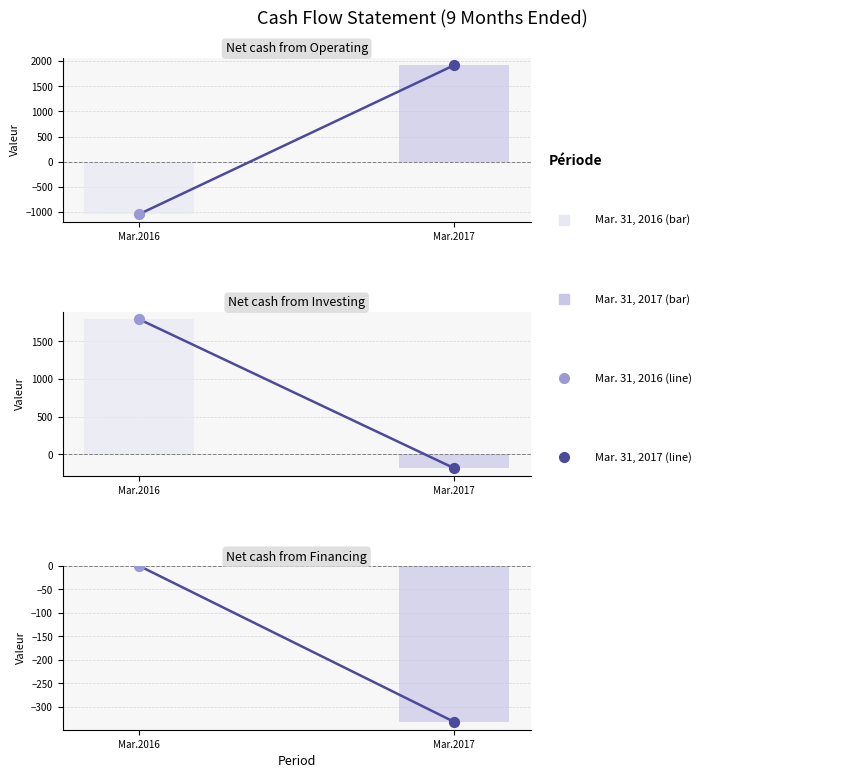

What is the change in value from Mar.2016 to Mar.2017?

-332